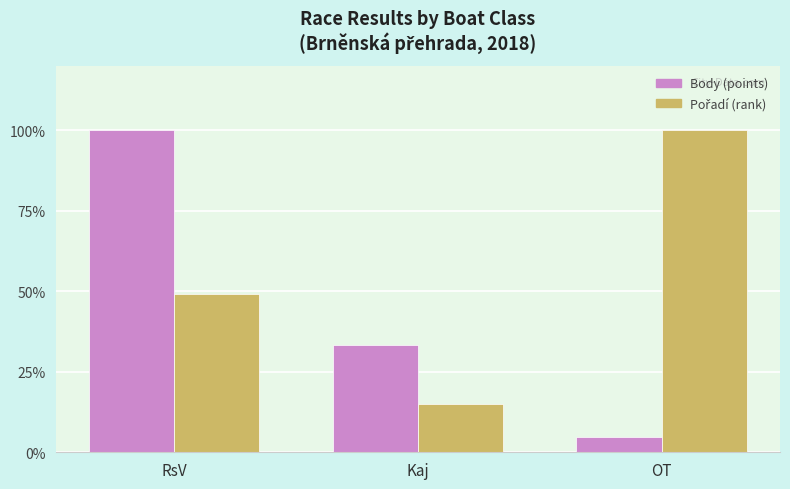

How many series are shown in this chart?

2